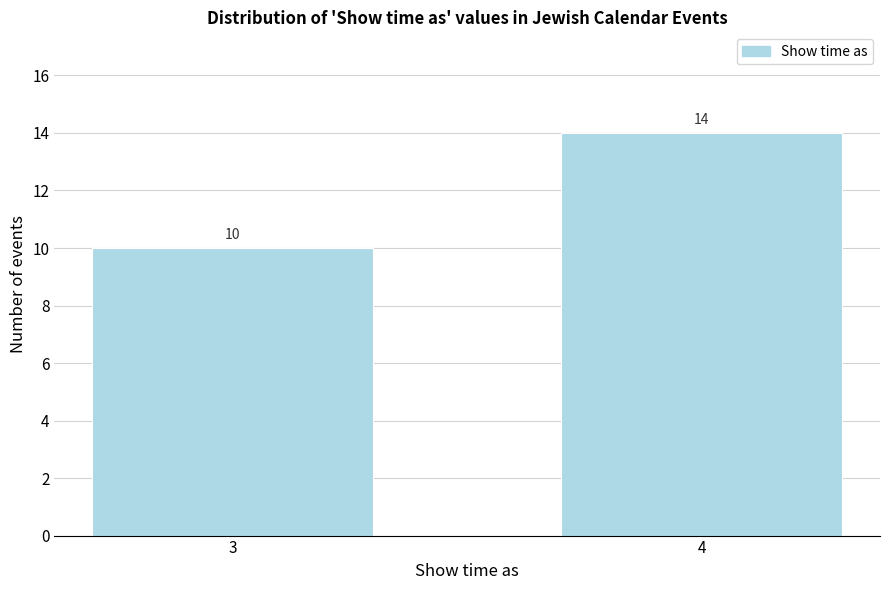

Reading left to right, transcribe all the data shown in this chart.

3=10	4=14